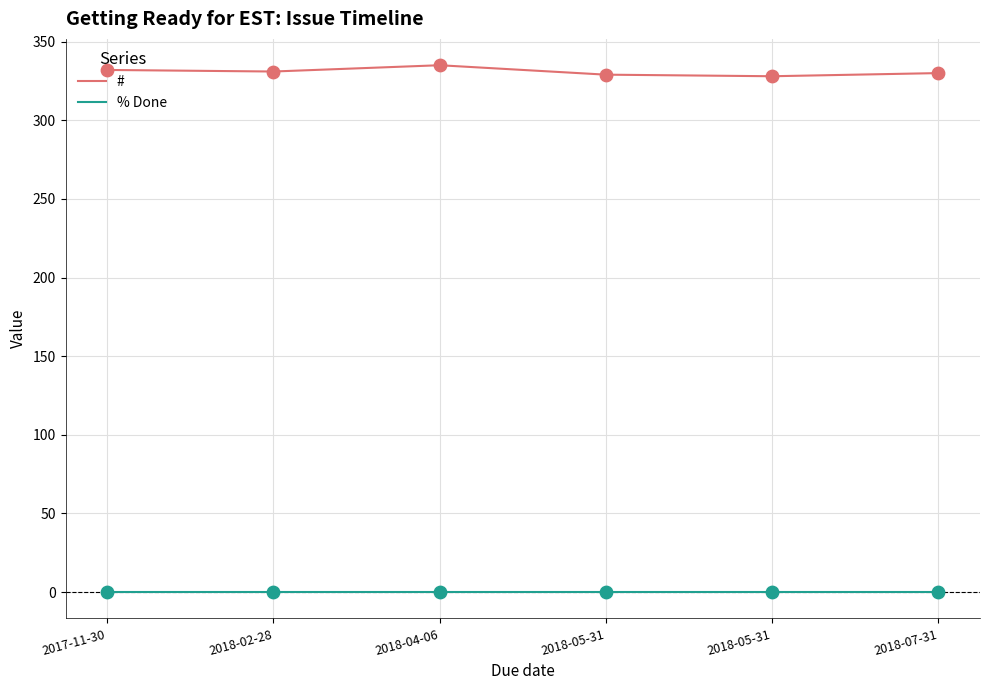

Which series has the largest total across all categories?

#